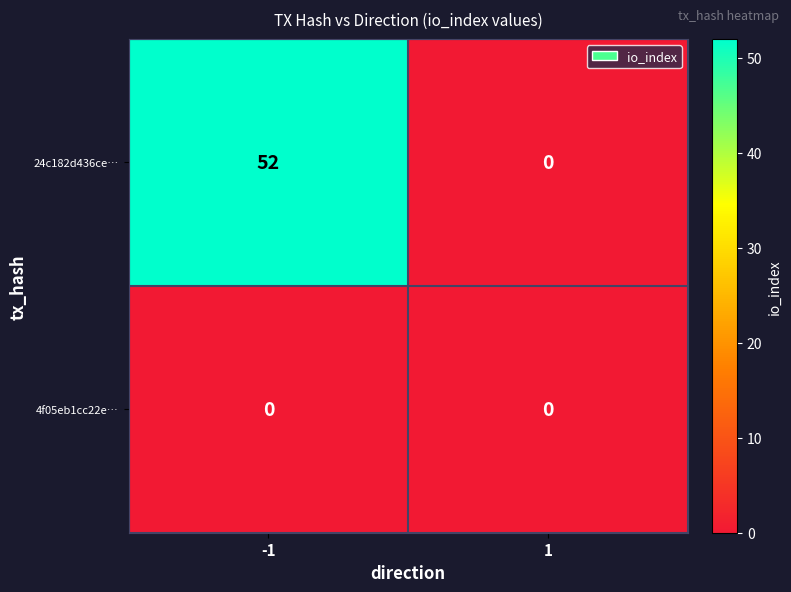

What is the greatest value displayed?

52